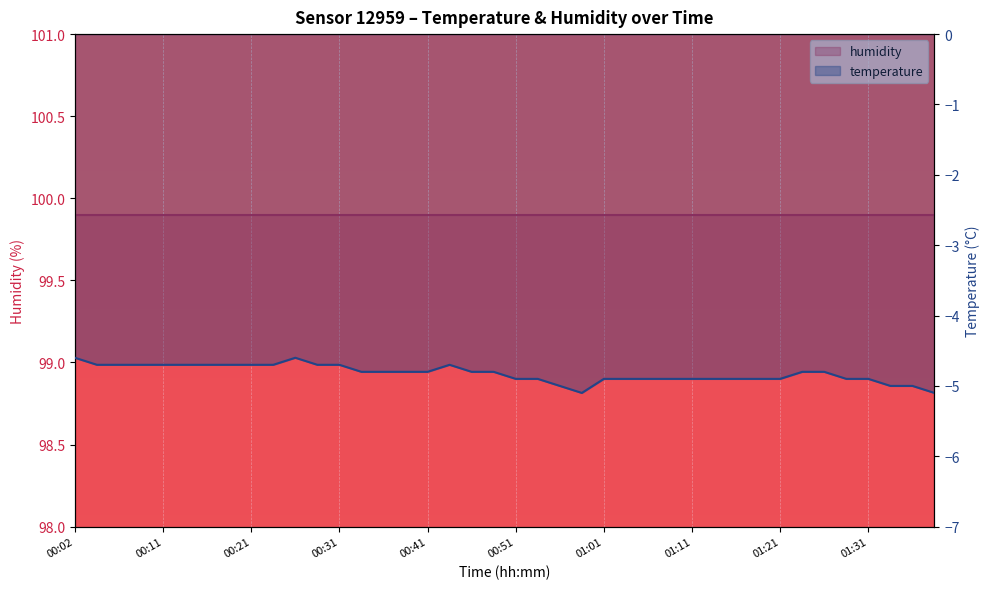

List the labels in order of value, largest first.

00:02, 00:27, 00:04, 00:07, 00:09, 00:11, 00:14, 00:16, 00:19, 00:21, 00:24, 00:29, 00:31, 00:44, 00:34, 00:36, 00:39, 00:41, 00:47, 00:49, 01:23, 01:26, 00:51, 00:54, 01:01, 01:04, 01:06, 01:09, 01:11, 01:14, 01:16, 01:18, 01:21, 01:28, 01:31, 00:56, 01:33, 01:36, 00:59, 01:38